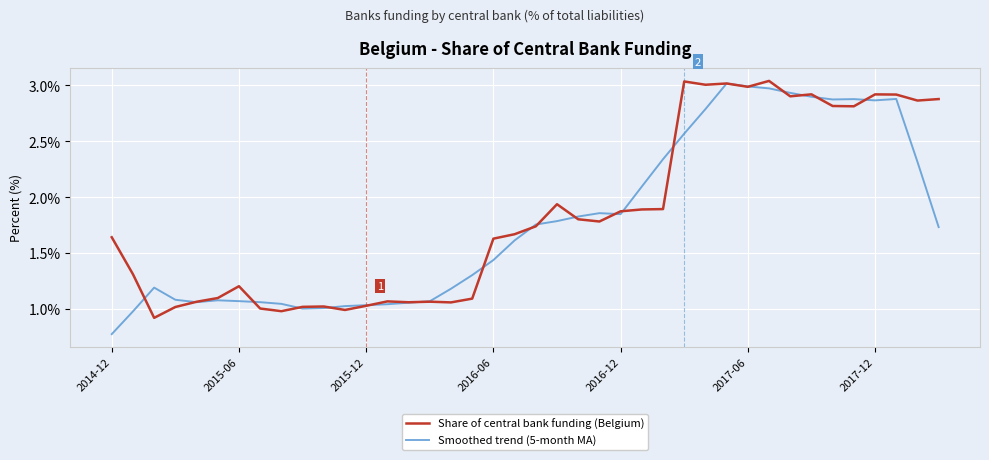

Does the chart have visible grid lines?

Yes